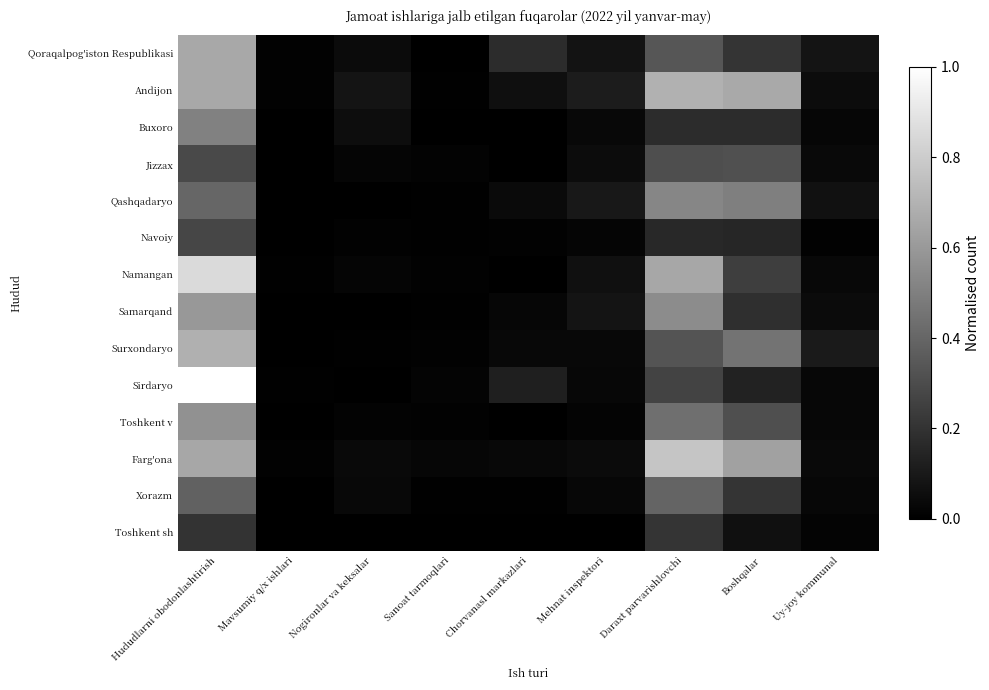

Reading left to right, what are all the values shown in this chart?

Qoraqalpog'iston Respublikasi: Hududlarni obodonlashtirish=0.7	Mavsumiy q/x ishlari=0.0	Nogironlar va keksalar=0.0	Sanoat tarmoqlari=0.0	Chorvanasl markazlari=0.2	Mehnat inspektori=0.1	Daraxt parvarishlovchi=0.3	Boshqalar=0.2	Uy-joy kommunal=0.1
Andijon: Hududlarni obodonlashtirish=0.7	Mavsumiy q/x ishlari=0.0	Nogironlar va keksalar=0.1	Sanoat tarmoqlari=0.0	Chorvanasl markazlari=0.1	Mehnat inspektori=0.1	Daraxt parvarishlovchi=0.7	Boshqalar=0.7	Uy-joy kommunal=0.0
Buxoro: Hududlarni obodonlashtirish=0.5	Mavsumiy q/x ishlari=0.0	Nogironlar va keksalar=0.1	Sanoat tarmoqlari=0.0	Chorvanasl markazlari=0.0	Mehnat inspektori=0.0	Daraxt parvarishlovchi=0.2	Boshqalar=0.2	Uy-joy kommunal=0.0
Jizzax: Hududlarni obodonlashtirish=0.3	Mavsumiy q/x ishlari=0.0	Nogironlar va keksalar=0.0	Sanoat tarmoqlari=0.0	Chorvanasl markazlari=0.0	Mehnat inspektori=0.0	Daraxt parvarishlovchi=0.3	Boshqalar=0.3	Uy-joy kommunal=0.0
Qashqadaryo: Hududlarni obodonlashtirish=0.4	Mavsumiy q/x ishlari=0.0	Nogironlar va keksalar=0.0	Sanoat tarmoqlari=0.0	Chorvanasl markazlari=0.0	Mehnat inspektori=0.1	Daraxt parvarishlovchi=0.5	Boshqalar=0.5	Uy-joy kommunal=0.1
Navoiy: Hududlarni obodonlashtirish=0.3	Mavsumiy q/x ishlari=0.0	Nogironlar va keksalar=0.0	Sanoat tarmoqlari=0.0	Chorvanasl markazlari=0.0	Mehnat inspektori=0.0	Daraxt parvarishlovchi=0.2	Boshqalar=0.2	Uy-joy kommunal=0.0
Namangan: Hududlarni obodonlashtirish=0.9	Mavsumiy q/x ishlari=0.0	Nogironlar va keksalar=0.0	Sanoat tarmoqlari=0.0	Chorvanasl markazlari=0.0	Mehnat inspektori=0.1	Daraxt parvarishlovchi=0.7	Boshqalar=0.2	Uy-joy kommunal=0.0
Samarqand: Hududlarni obodonlashtirish=0.6	Mavsumiy q/x ishlari=0.0	Nogironlar va keksalar=0.0	Sanoat tarmoqlari=0.0	Chorvanasl markazlari=0.0	Mehnat inspektori=0.1	Daraxt parvarishlovchi=0.5	Boshqalar=0.2	Uy-joy kommunal=0.0
Surxondaryo: Hududlarni obodonlashtirish=0.7	Mavsumiy q/x ishlari=0.0	Nogironlar va keksalar=0.0	Sanoat tarmoqlari=0.0	Chorvanasl markazlari=0.0	Mehnat inspektori=0.0	Daraxt parvarishlovchi=0.3	Boshqalar=0.4	Uy-joy kommunal=0.1
Sirdaryo: Hududlarni obodonlashtirish=1.0	Mavsumiy q/x ishlari=0.0	Nogironlar va keksalar=0.0	Sanoat tarmoqlari=0.0	Chorvanasl markazlari=0.1	Mehnat inspektori=0.0	Daraxt parvarishlovchi=0.3	Boshqalar=0.1	Uy-joy kommunal=0.0
Toshkent v: Hududlarni obodonlashtirish=0.6	Mavsumiy q/x ishlari=0.0	Nogironlar va keksalar=0.0	Sanoat tarmoqlari=0.0	Chorvanasl markazlari=0.0	Mehnat inspektori=0.0	Daraxt parvarishlovchi=0.4	Boshqalar=0.3	Uy-joy kommunal=0.0
Farg'ona: Hududlarni obodonlashtirish=0.7	Mavsumiy q/x ishlari=0.0	Nogironlar va keksalar=0.0	Sanoat tarmoqlari=0.0	Chorvanasl markazlari=0.0	Mehnat inspektori=0.0	Daraxt parvarishlovchi=0.8	Boshqalar=0.6	Uy-joy kommunal=0.0
Xorazm: Hududlarni obodonlashtirish=0.4	Mavsumiy q/x ishlari=0.0	Nogironlar va keksalar=0.0	Sanoat tarmoqlari=0.0	Chorvanasl markazlari=0.0	Mehnat inspektori=0.0	Daraxt parvarishlovchi=0.4	Boshqalar=0.2	Uy-joy kommunal=0.0
Toshkent sh: Hududlarni obodonlashtirish=0.2	Mavsumiy q/x ishlari=0.0	Nogironlar va keksalar=0.0	Sanoat tarmoqlari=0.0	Chorvanasl markazlari=0.0	Mehnat inspektori=0.0	Daraxt parvarishlovchi=0.2	Boshqalar=0.1	Uy-joy kommunal=0.0